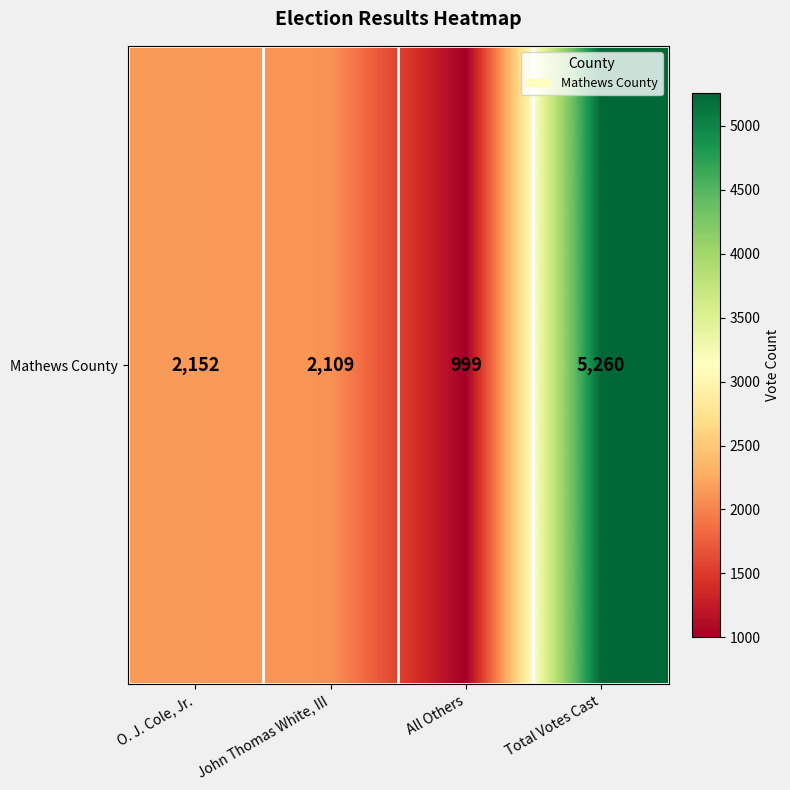

What is the sum of all values?

10520